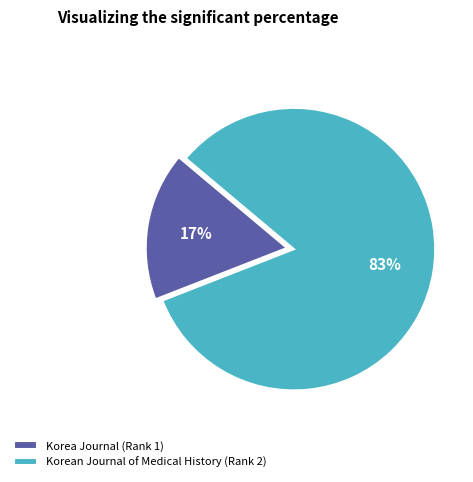

Which slice represents more than half of the pie?

Korean Journal of Medical History (Rank 2)